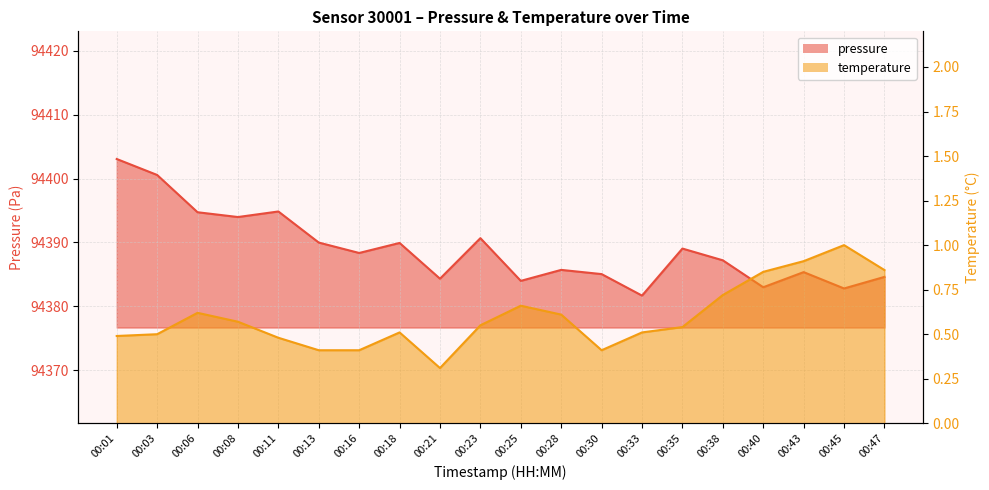

Which label corresponds to the largest value in the chart?

00:01